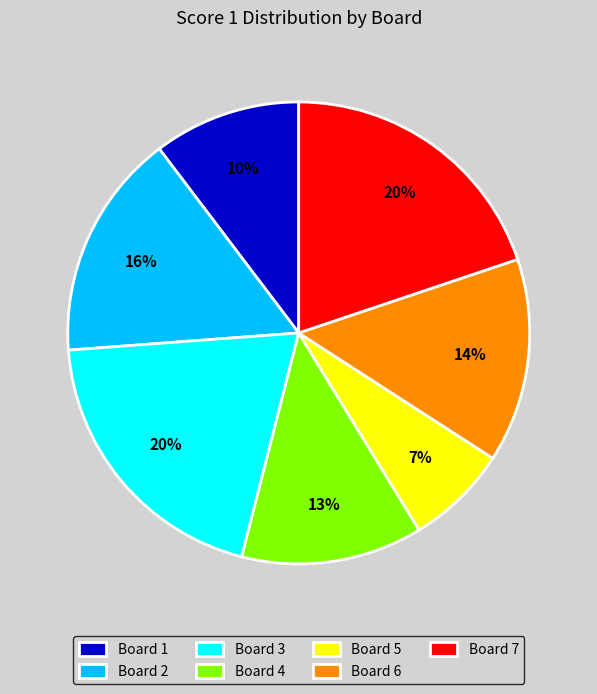

Do Board 2 and Board 3 together represent more than half of the pie?

No